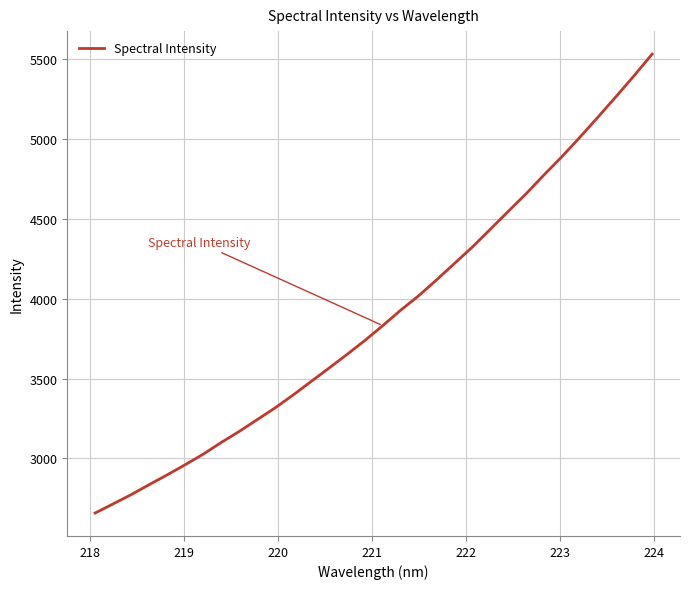

What is the difference between the maximum and minimum values?

2876.1